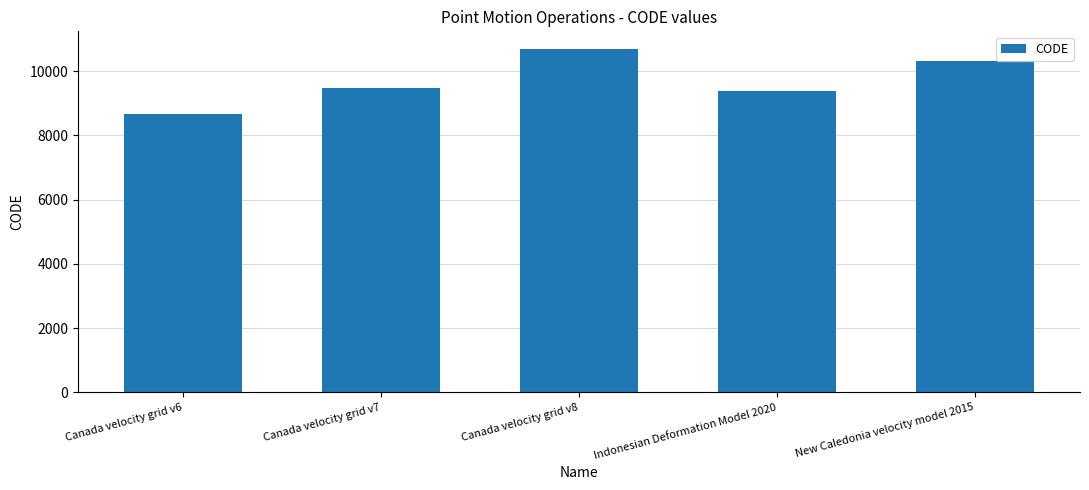

What is the label of the 4th bar from the left?

Indonesian Deformation Model 2020